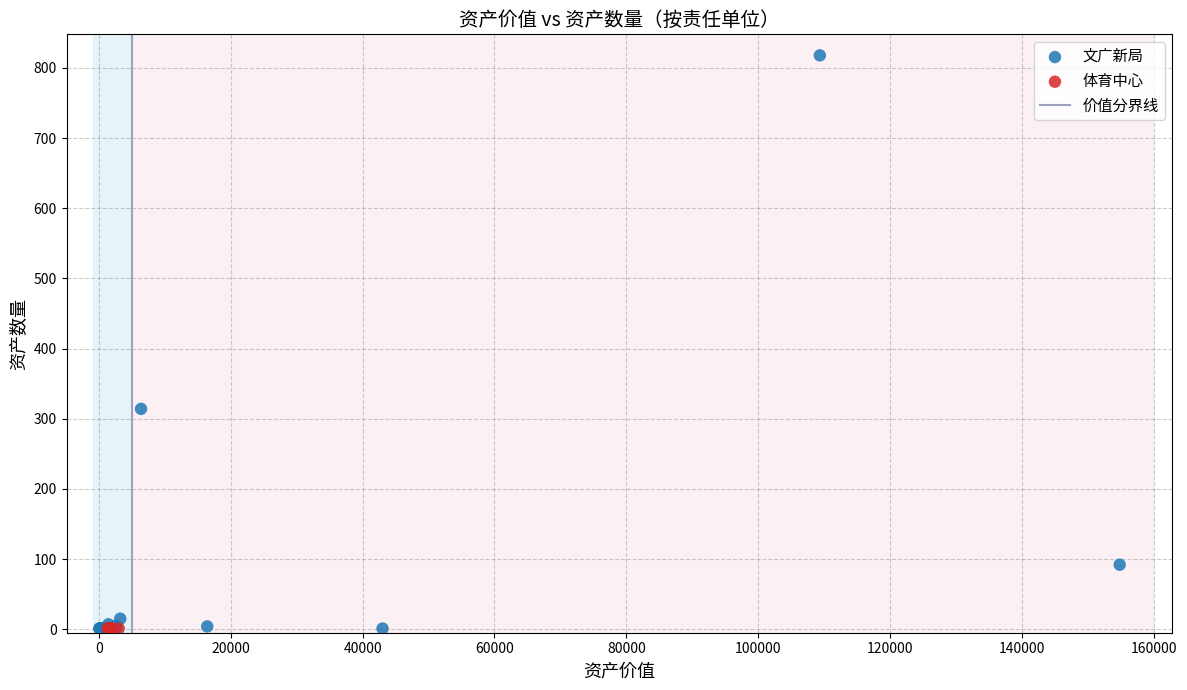

Which series reaches the maximum Y coordinate?

文广新局